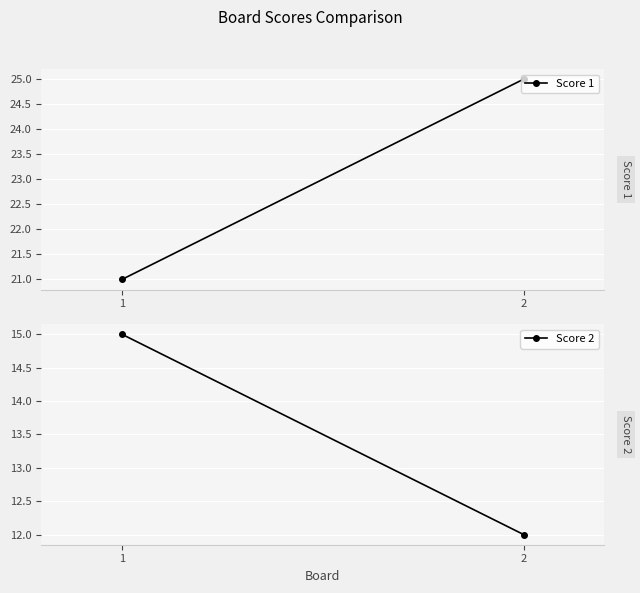

The value of Score 2 at 2 is 19. True or false?

False